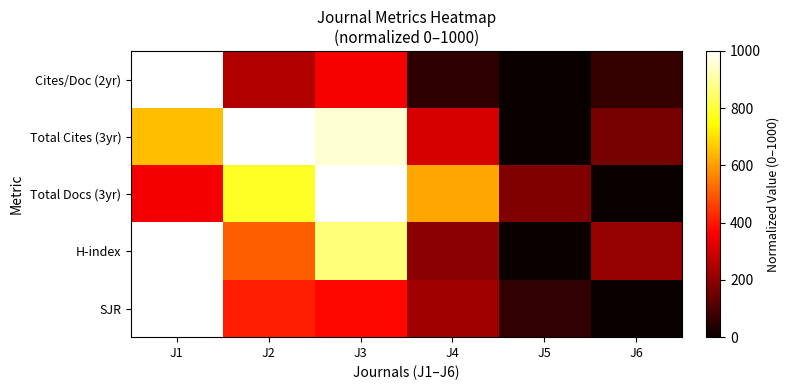

Which series has the widest spread of values?

SJR